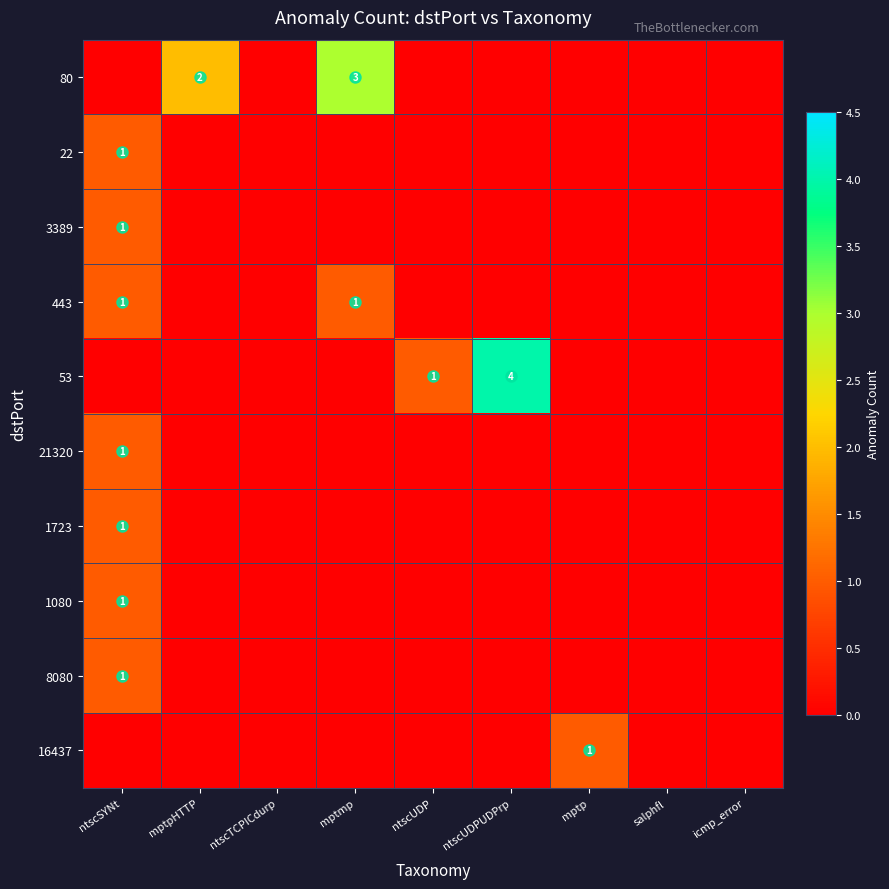

What is the spread (max minus min) of values at mptpHTTP?

2